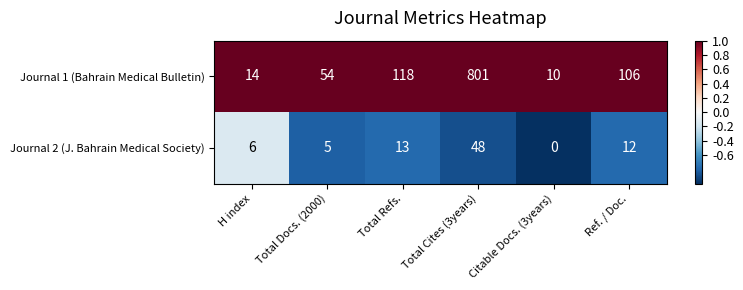

Rank the series by their average value, from lowest to highest.

Journal 2 (J. Bahrain Medical Society), Journal 1 (Bahrain Medical Bulletin)